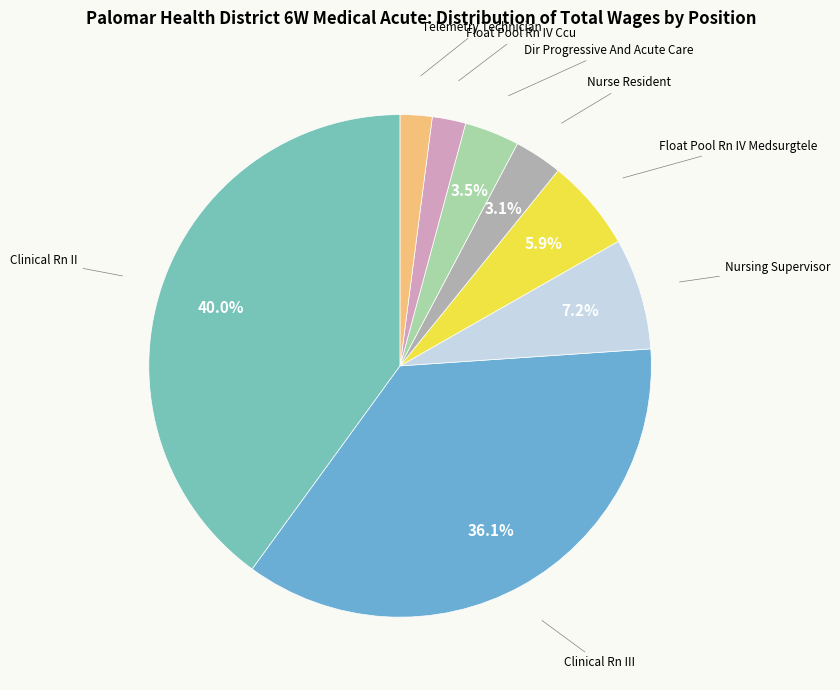

Which slice is the largest?

Clinical Rn II